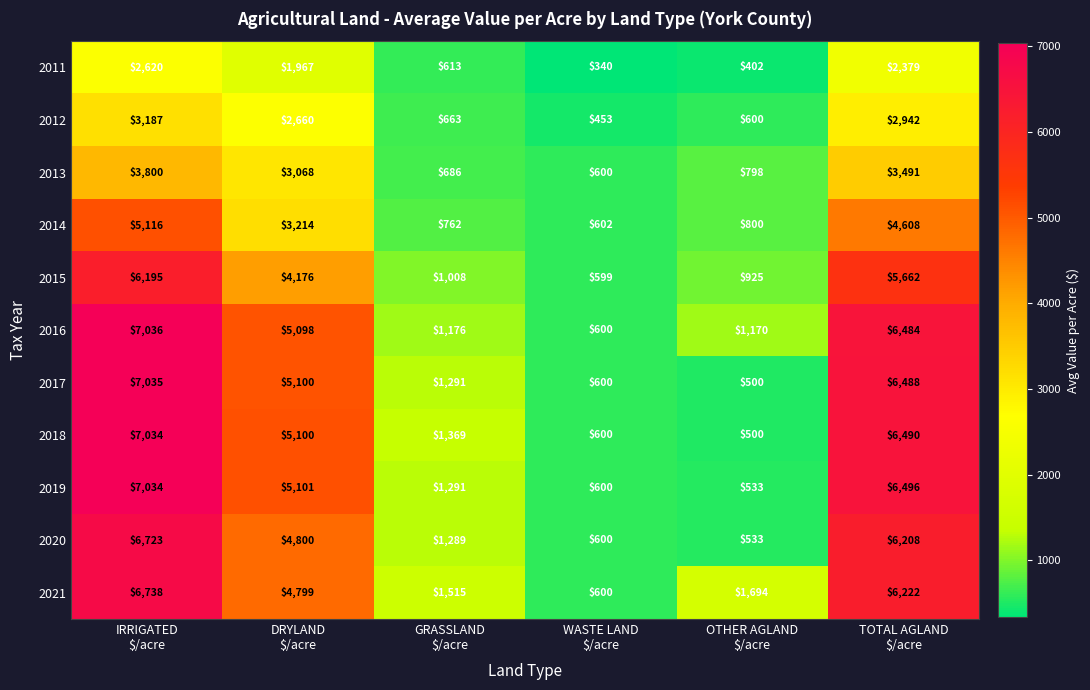

What is the smallest value displayed?

340